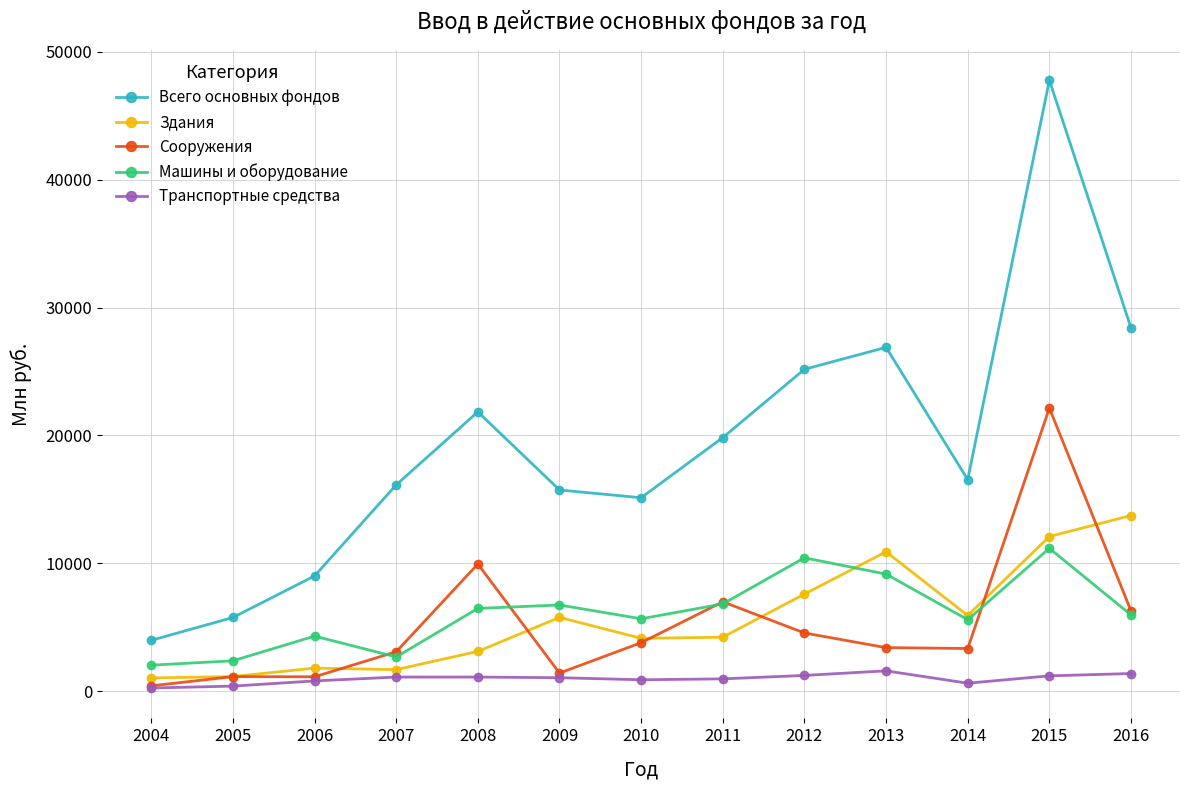

What is the value of the Сооружения point at the 8th from the left?

6984